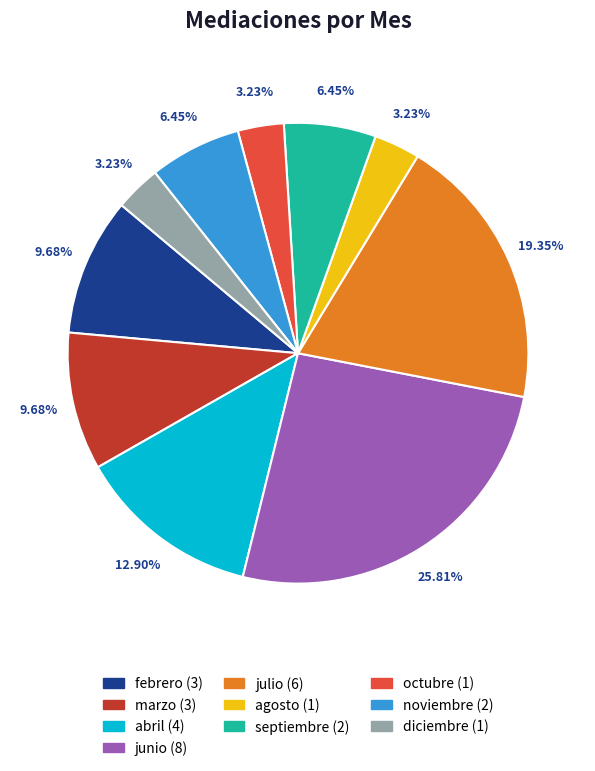

Is there any slice that represents more than half of the pie?

No